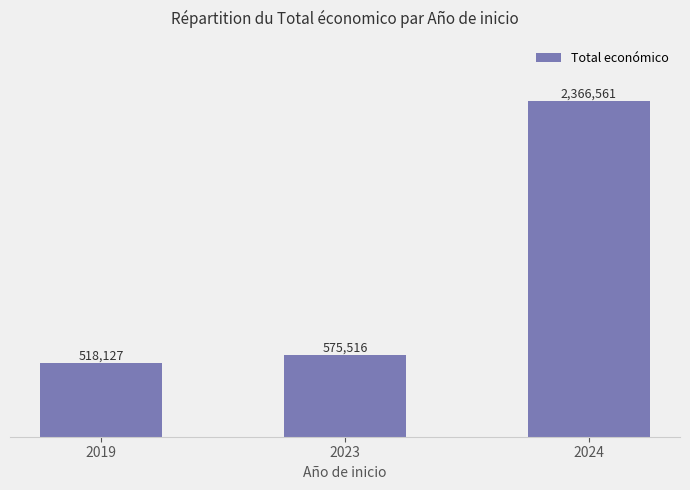

Reading left to right, transcribe all the data shown in this chart.

2019=518127	2023=575516	2024=2366561